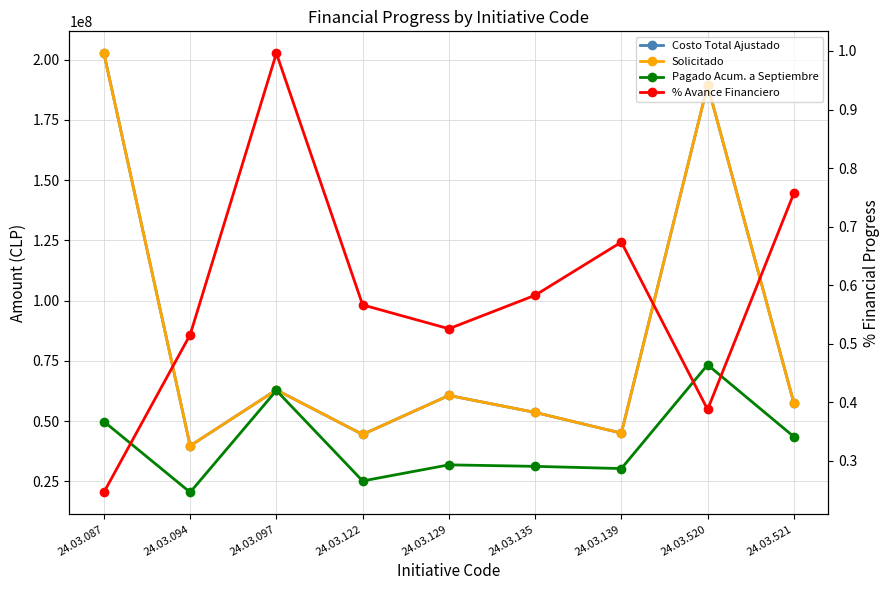

Which series has the widest spread of values?

Costo Total Ajustado